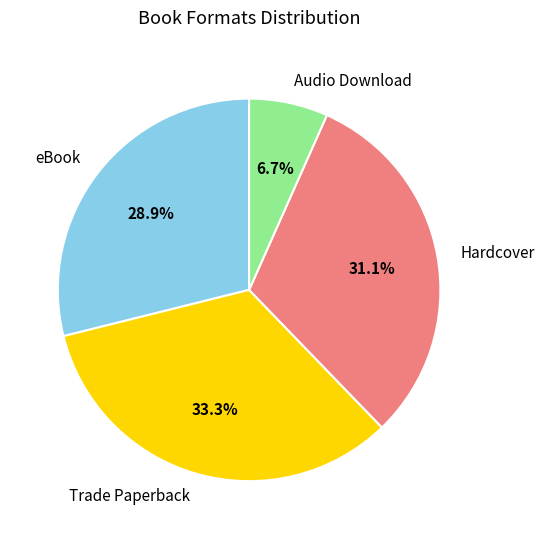

What is the ratio of the value at Audio Download to the value at Hardcover?

0.2